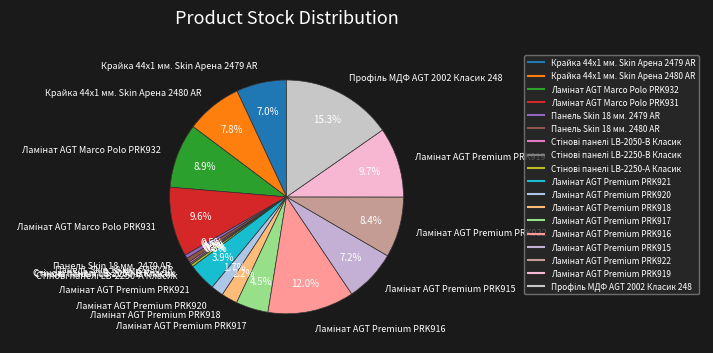

Count the number of slices in the pie.

18